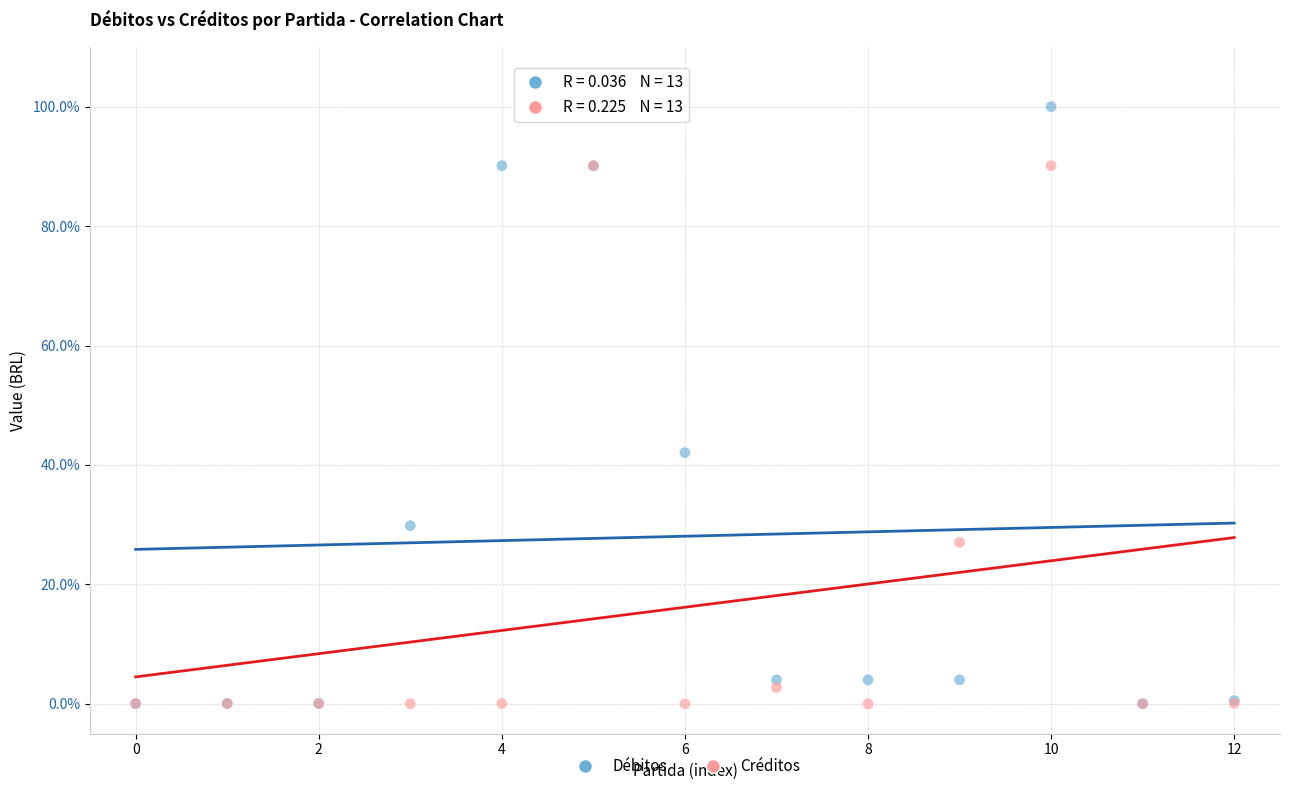

In the Créditos series, what Y value is closest to 45?

27.0